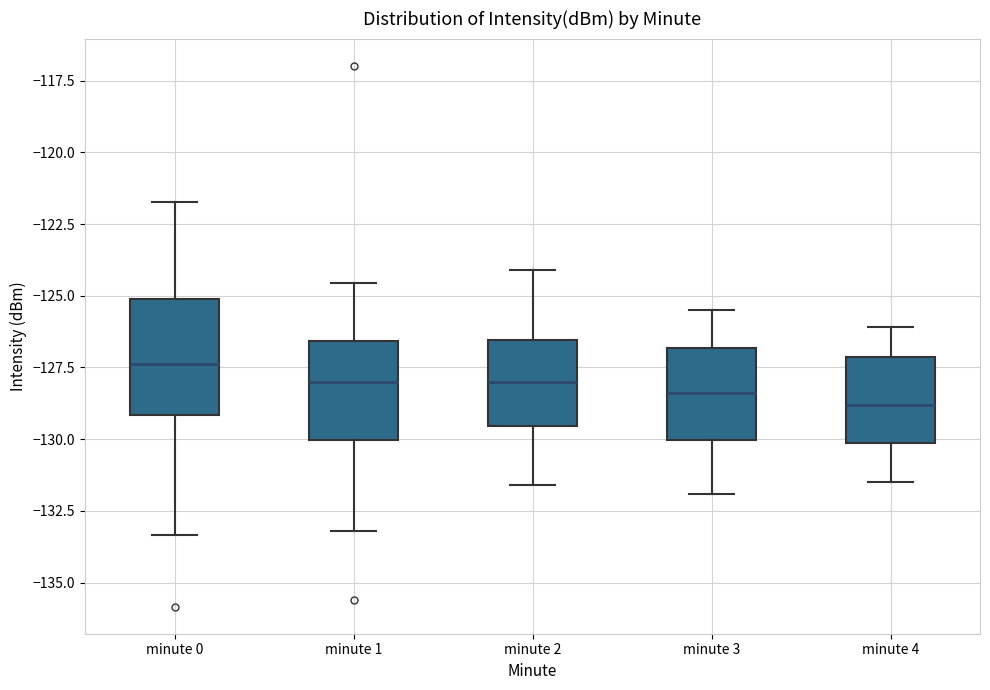

Reading left to right, transcribe this box plot: for each box, give where its median line is, the range the box spans, and where its two whiskers end, as read against the y-axis. The values are not printed on the chart, so give them approximately, as read against the axis.

minute 0: median -127.5, box -129.0 to -125.0, whiskers -133.5 to -121.5
minute 1: median -128.0, box -130.0 to -126.5, whiskers -133.0 to -124.5
minute 2: median -128.0, box -129.5 to -126.5, whiskers -131.5 to -124.0
minute 3: median -128.5, box -130.0 to -127.0, whiskers -132.0 to -125.5
minute 4: median -129.0, box -130.0 to -127.0, whiskers -131.5 to -126.0